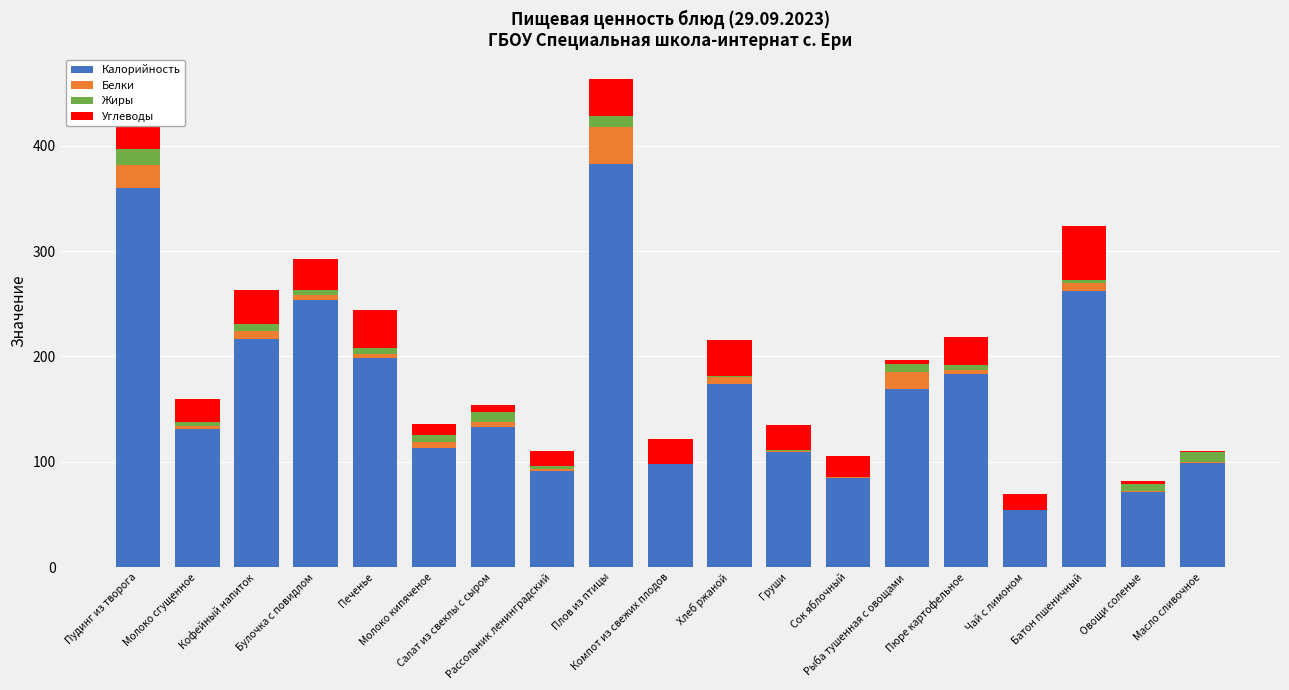

What is the sum of all Жиры values?

99.7